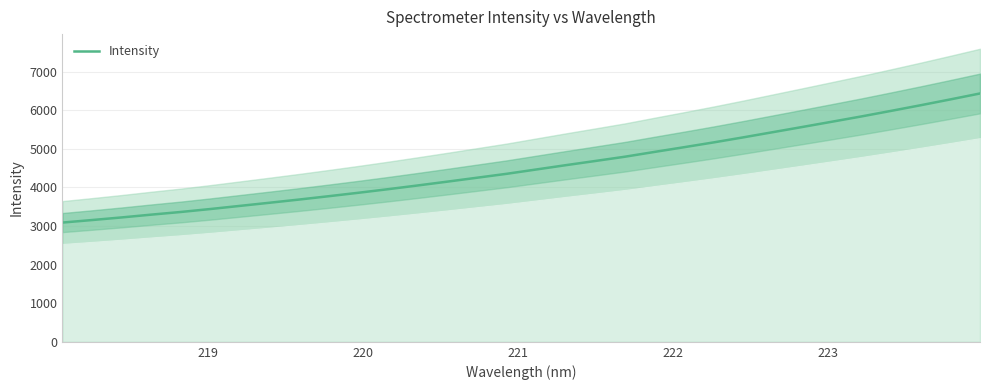

What is the minimum value shown in the chart?

3088.6